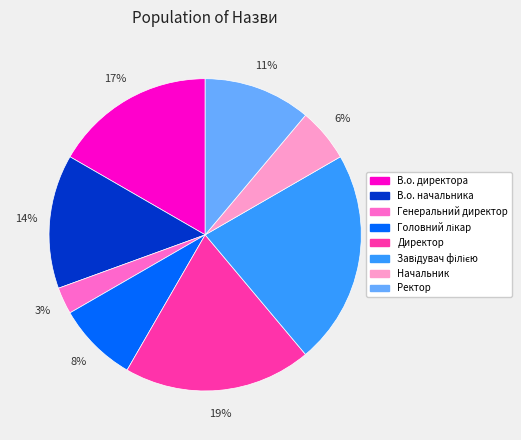

To the nearest percent, what portion does Директор represent?

19%